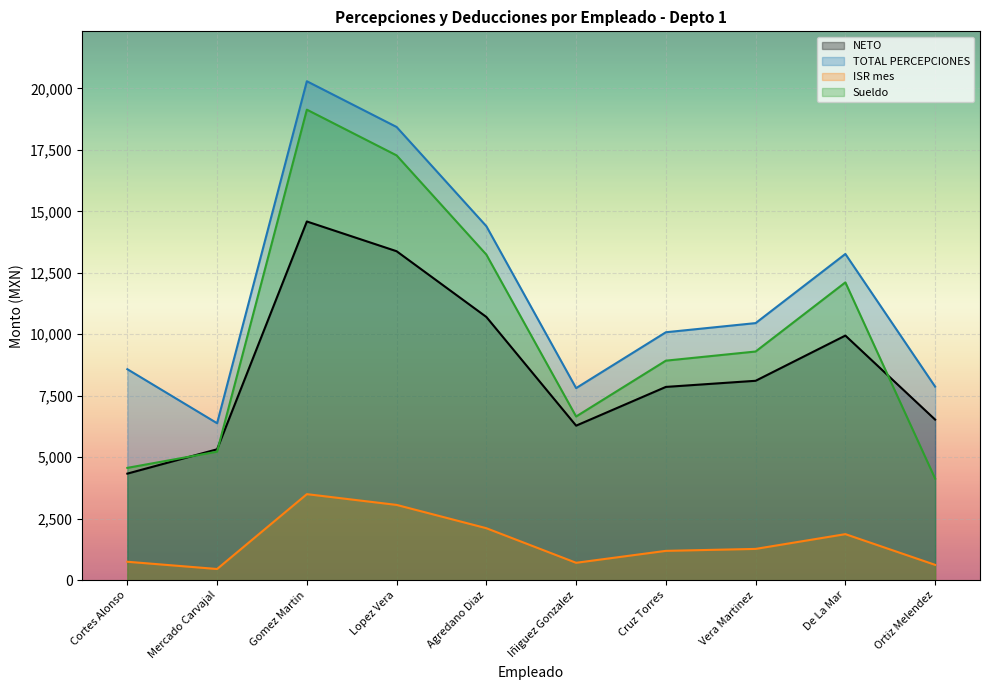

What is the average value of the ISR mes series?

1557.9